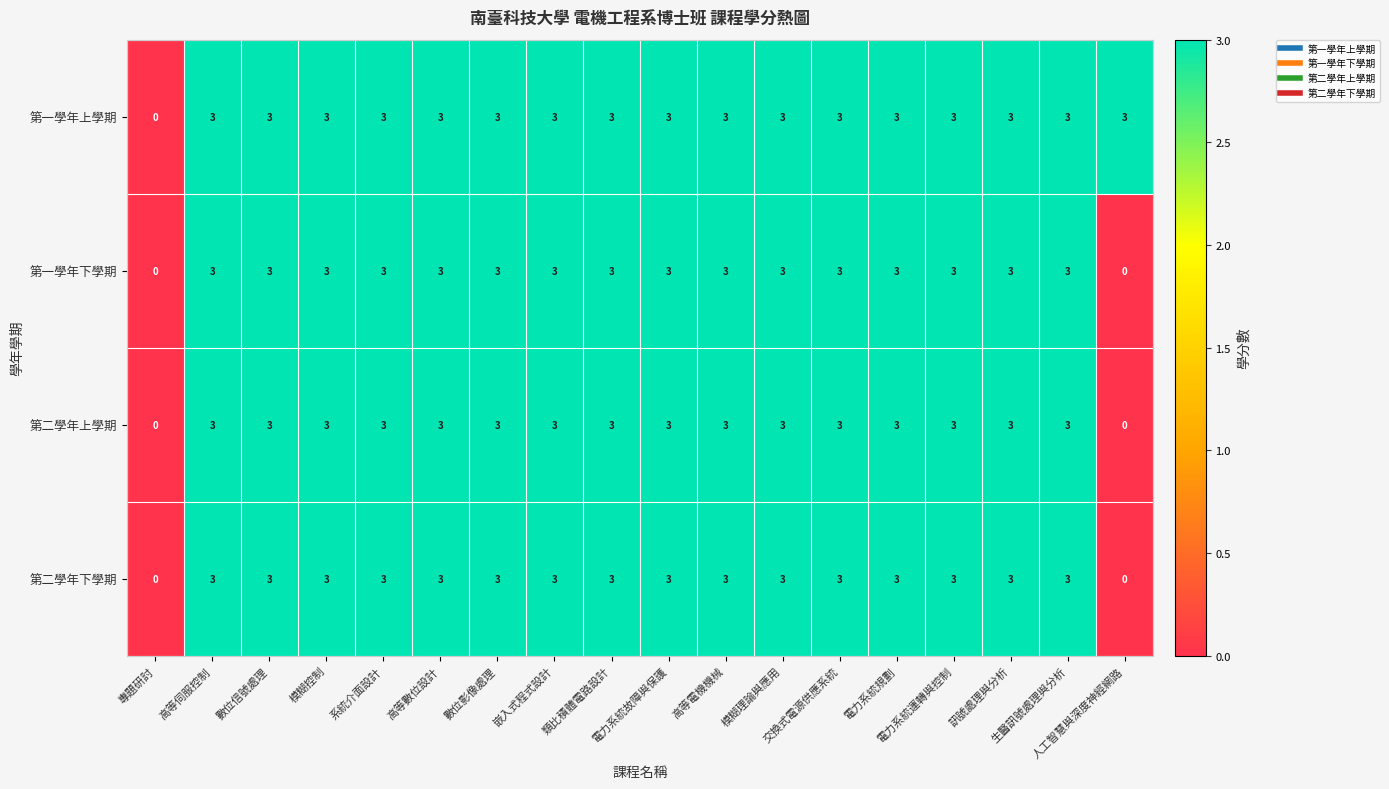

What is the sum of all 第二學年下學期 values?

48